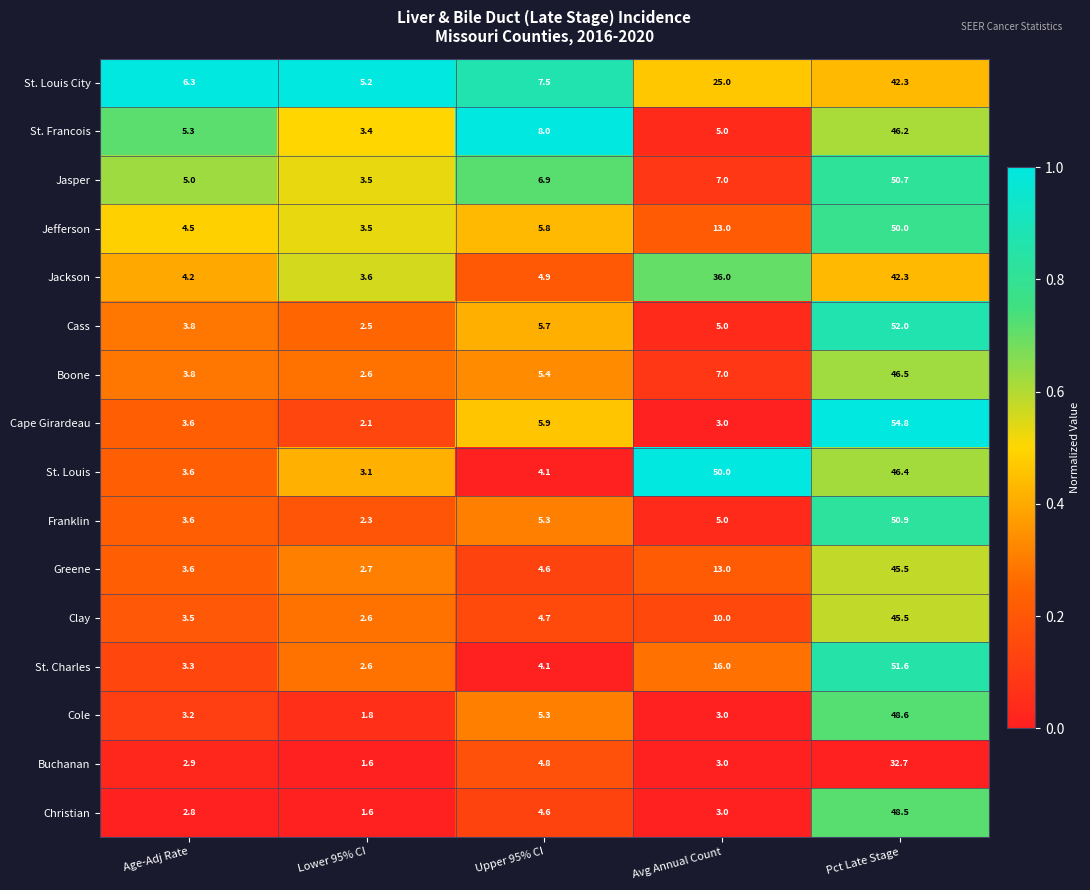

How many series are shown in this chart?

16